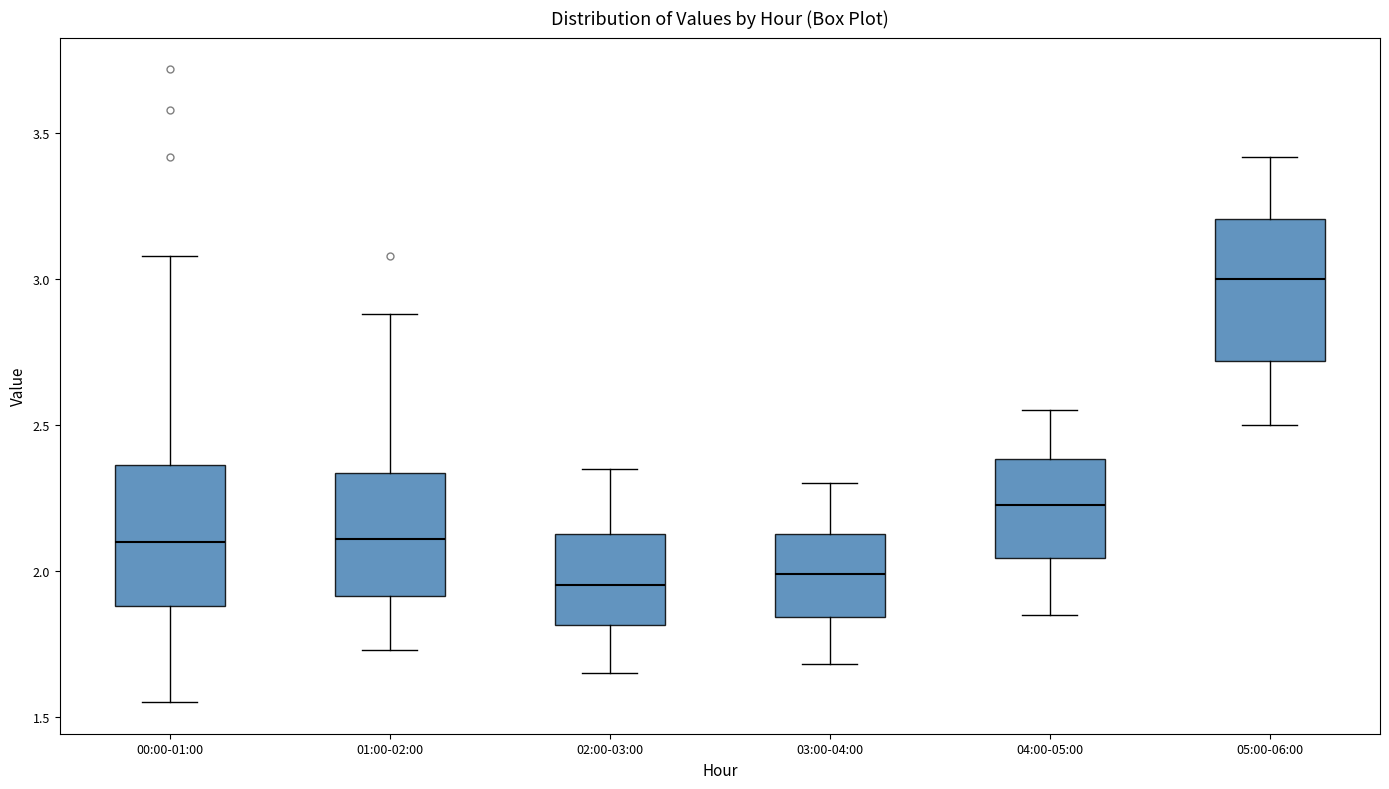

Reading left to right, transcribe this box plot: for each box, give where its median line is, the range the box spans, and where its two whiskers end, as read against the y-axis. The values are not printed on the chart, so give them approximately, as read against the axis.

00:00-01:00: median 2.10, box 1.90 to 2.35, whiskers 1.55 to 3.10
01:00-02:00: median 2.10, box 1.90 to 2.35, whiskers 1.75 to 2.90
02:00-03:00: median 1.95, box 1.80 to 2.15, whiskers 1.65 to 2.35
03:00-04:00: median 2.00, box 1.85 to 2.15, whiskers 1.70 to 2.30
04:00-05:00: median 2.25, box 2.05 to 2.40, whiskers 1.85 to 2.55
05:00-06:00: median 3.00, box 2.70 to 3.20, whiskers 2.50 to 3.40